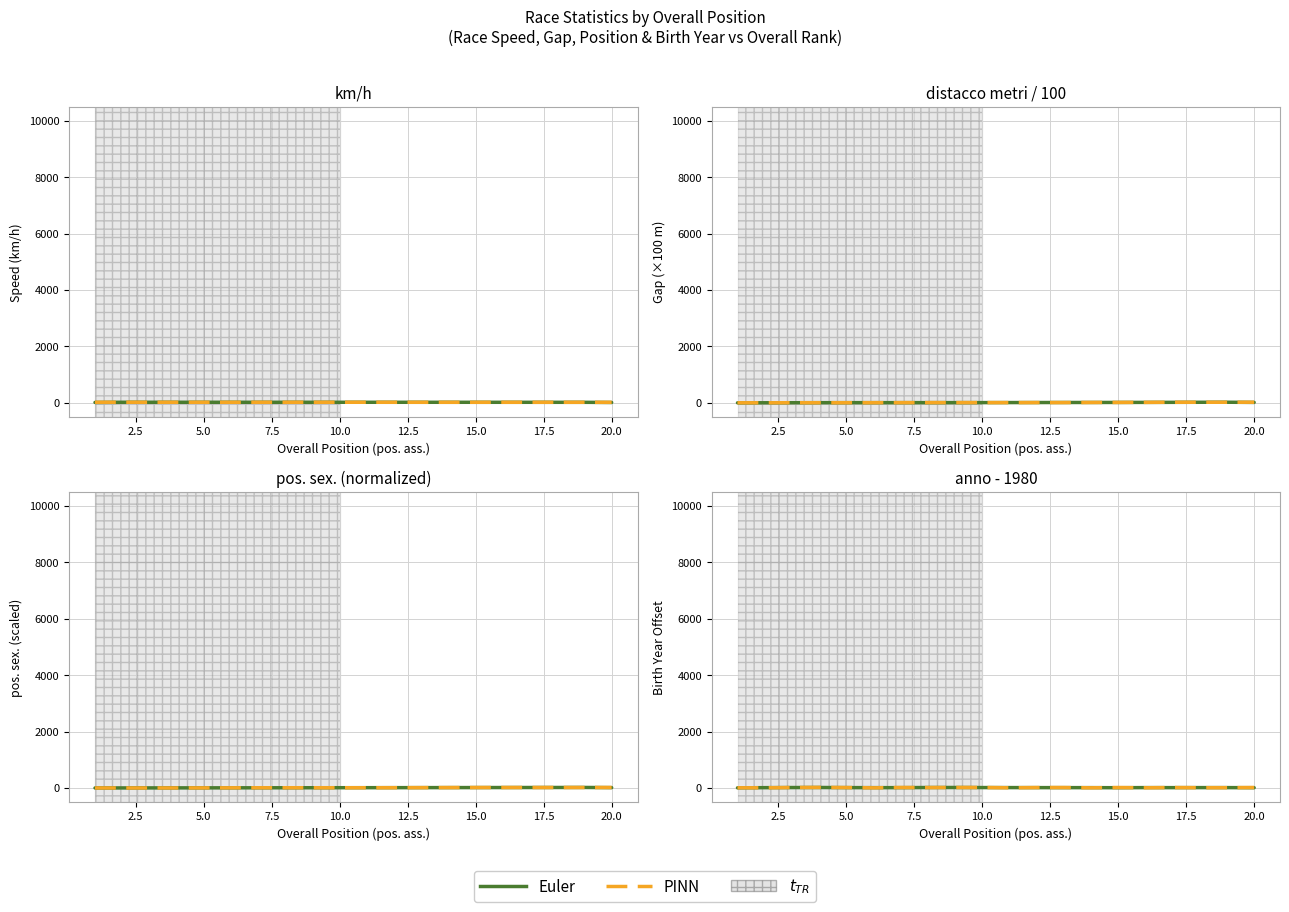

After their last crossing, which series has the higher values: PINN or Euler?

PINN